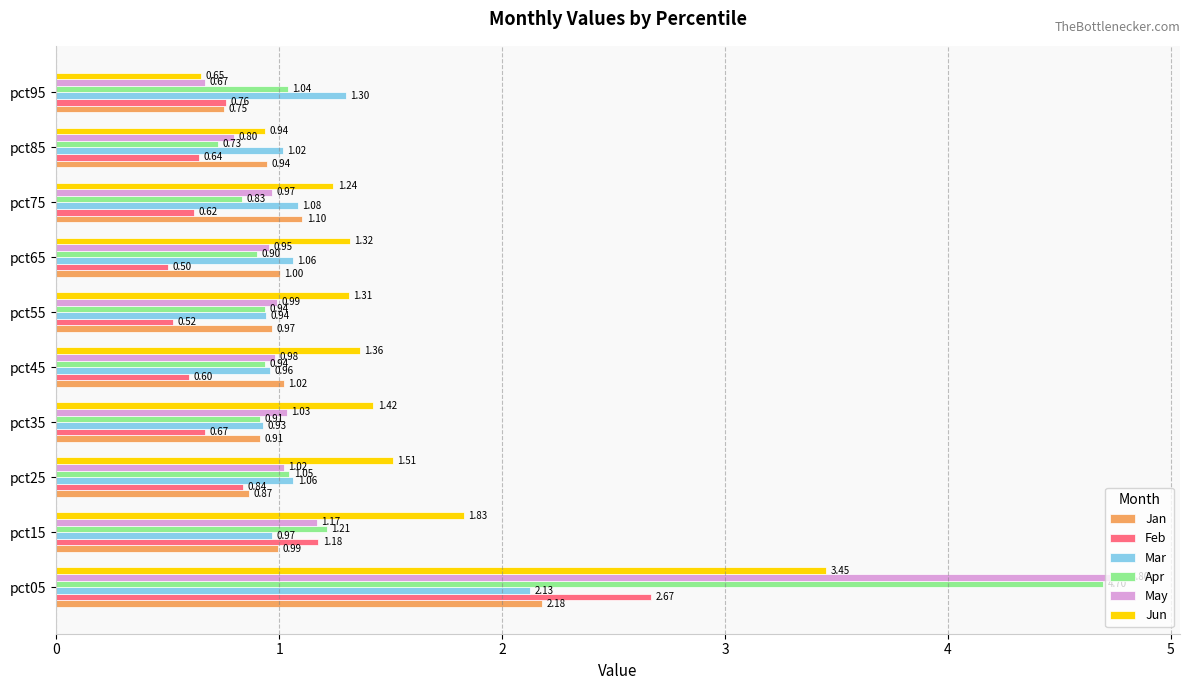

How many data points in Jun are above 1?

8